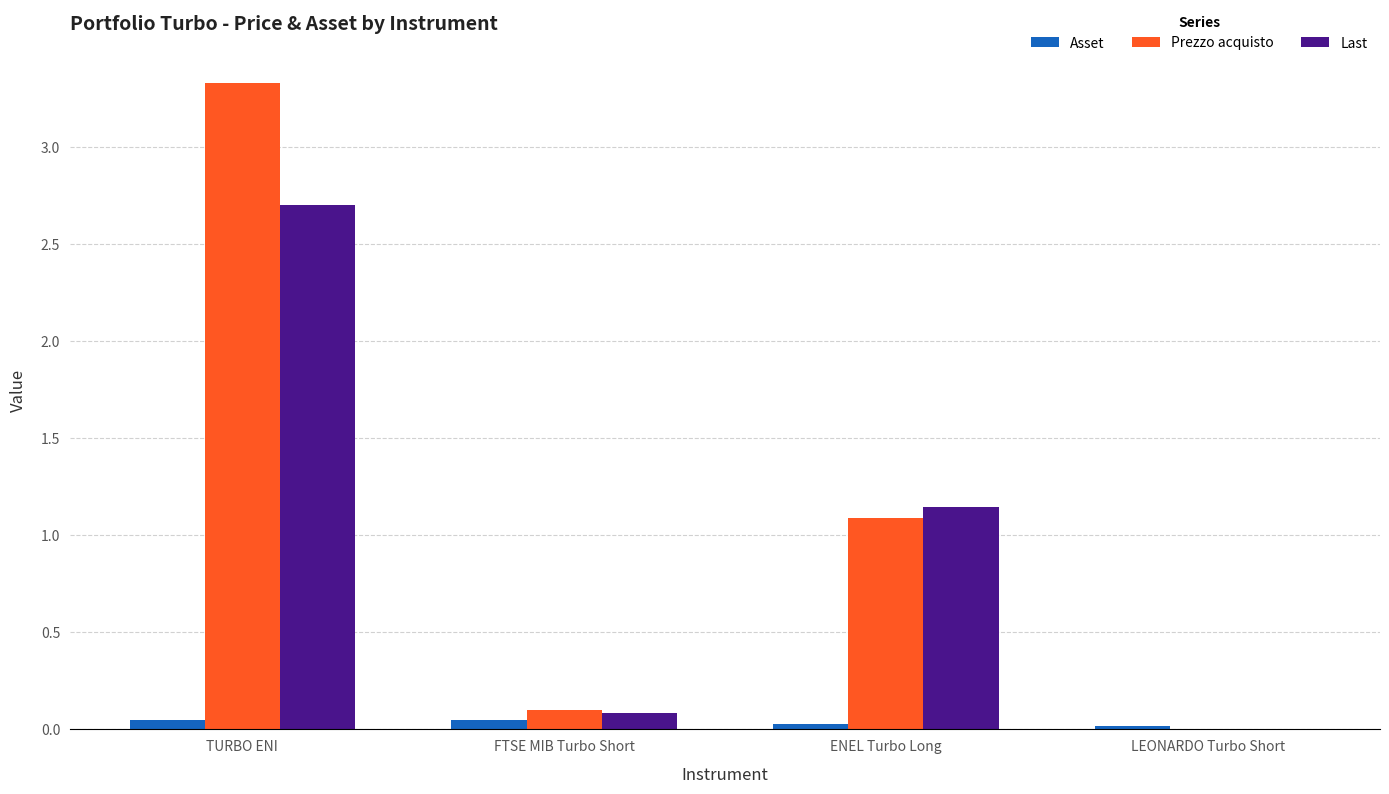

Between TURBO ENI and ENEL Turbo Long, which series saw the biggest shift?

Prezzo acquisto